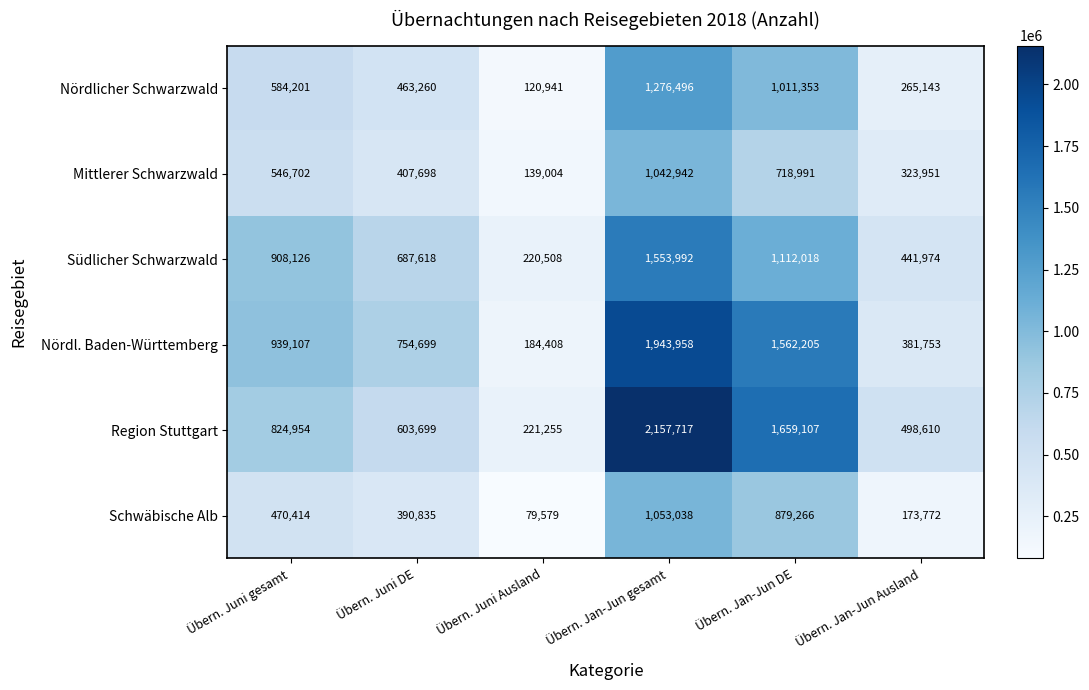

Which series has the largest range (max minus min)?

Region Stuttgart